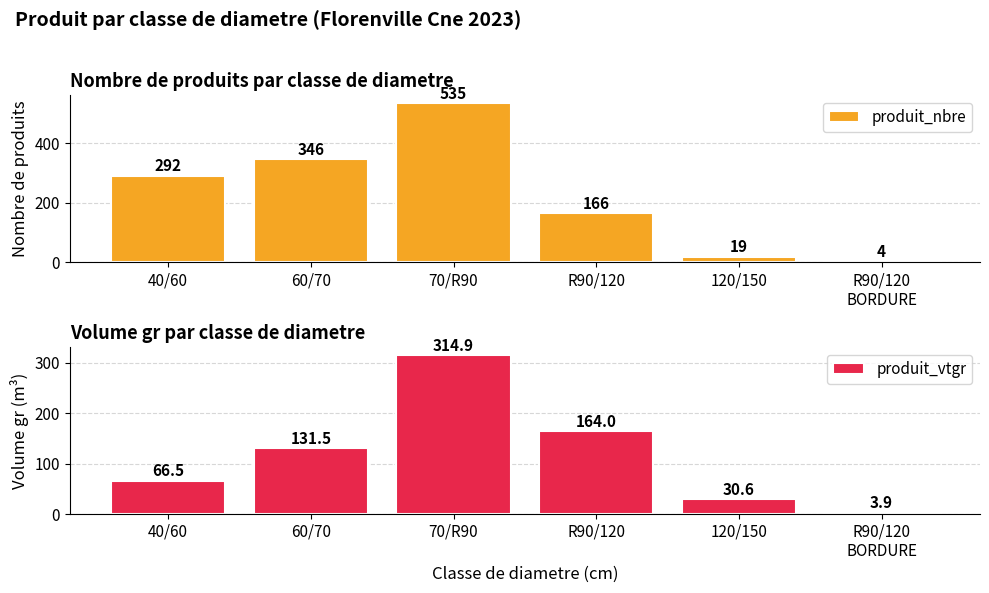

At which category does the chart reach its peak across all series?

70/R90